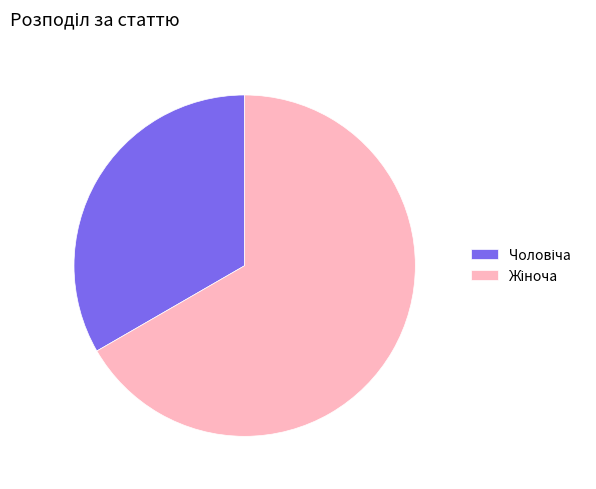

Is there a majority slice in this chart?

Yes